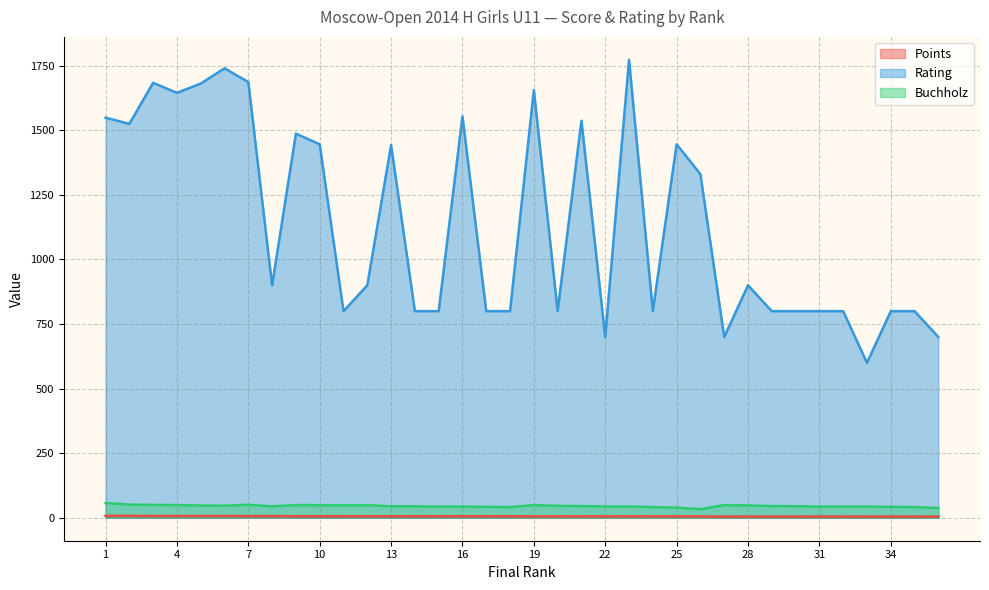

What is the difference between the maximum and minimum values in the Buchholz series?

24.0